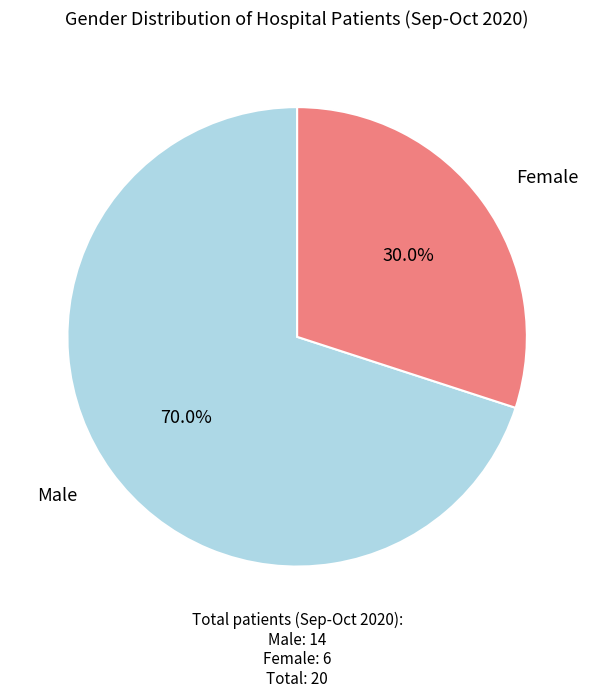

Approximately how many times larger is the value at Female compared to Male?

0.4